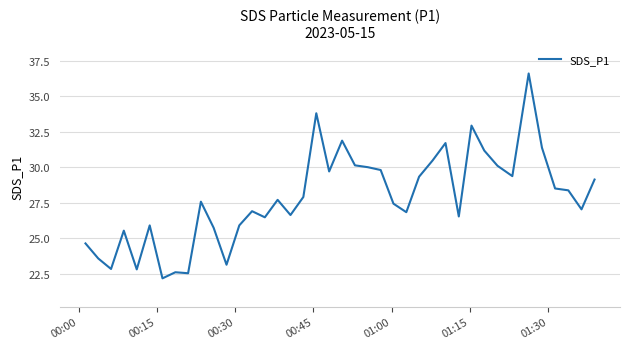

How many lines are shown in the chart?

1